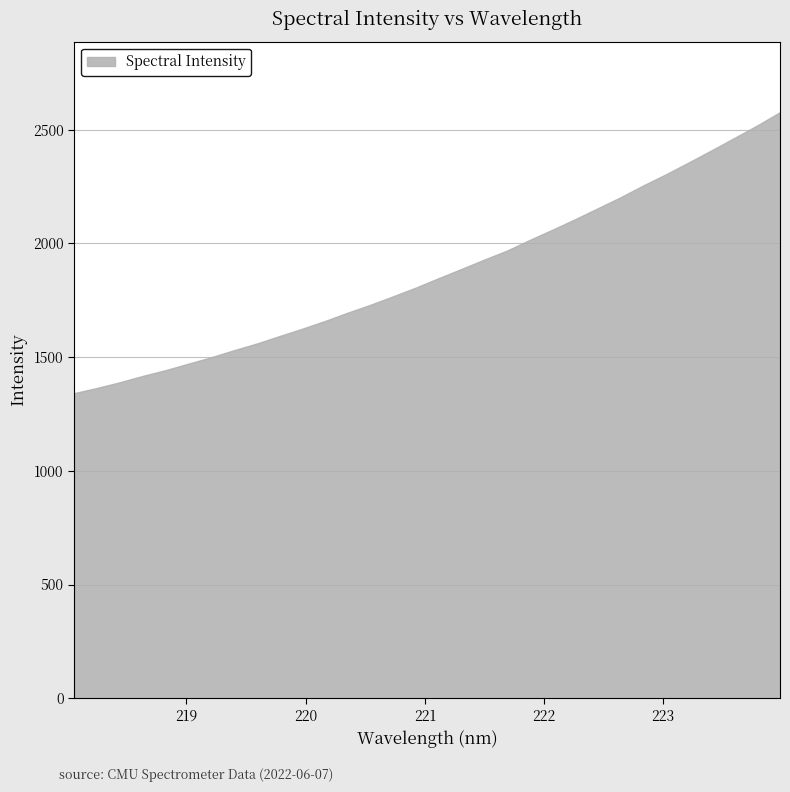

What is the ratio of the value at 218.8244 to the value at 221.1174?

0.8